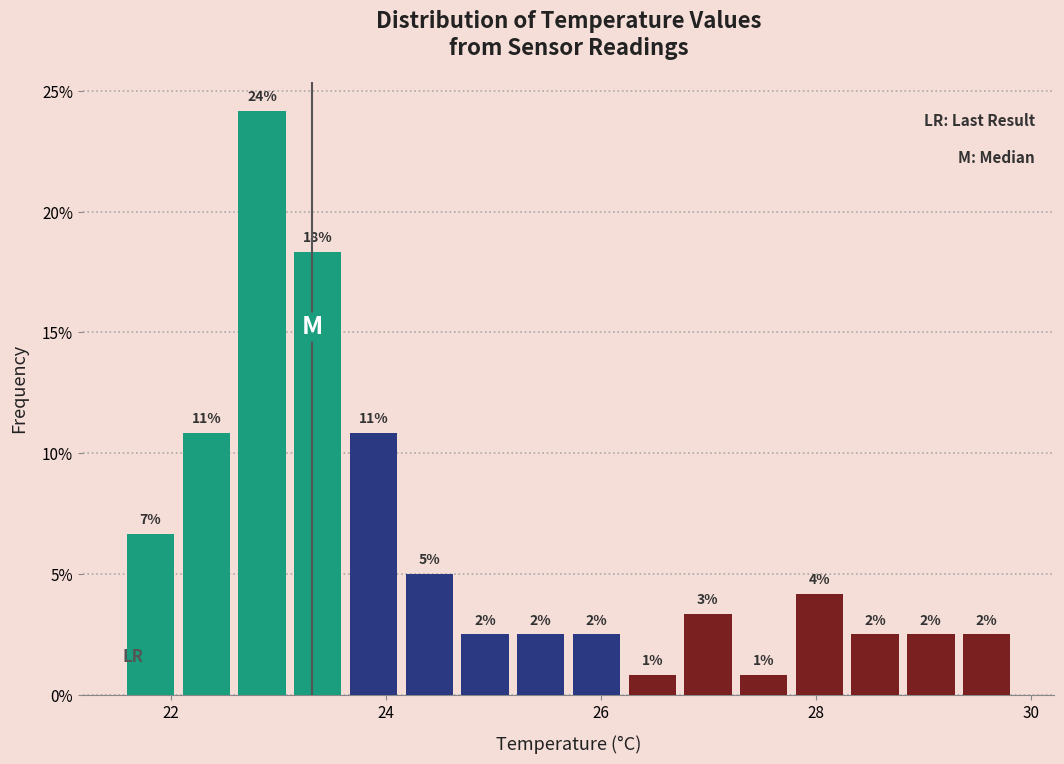

Read against the x-axis, roughly where is the centre of the tallest bar?

22.8